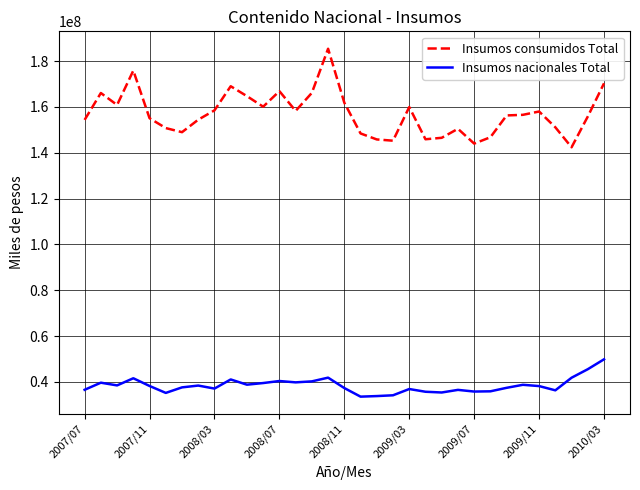

Rank the series by their maximum value, from lowest to highest.

Insumos nacionales Total, Insumos consumidos Total